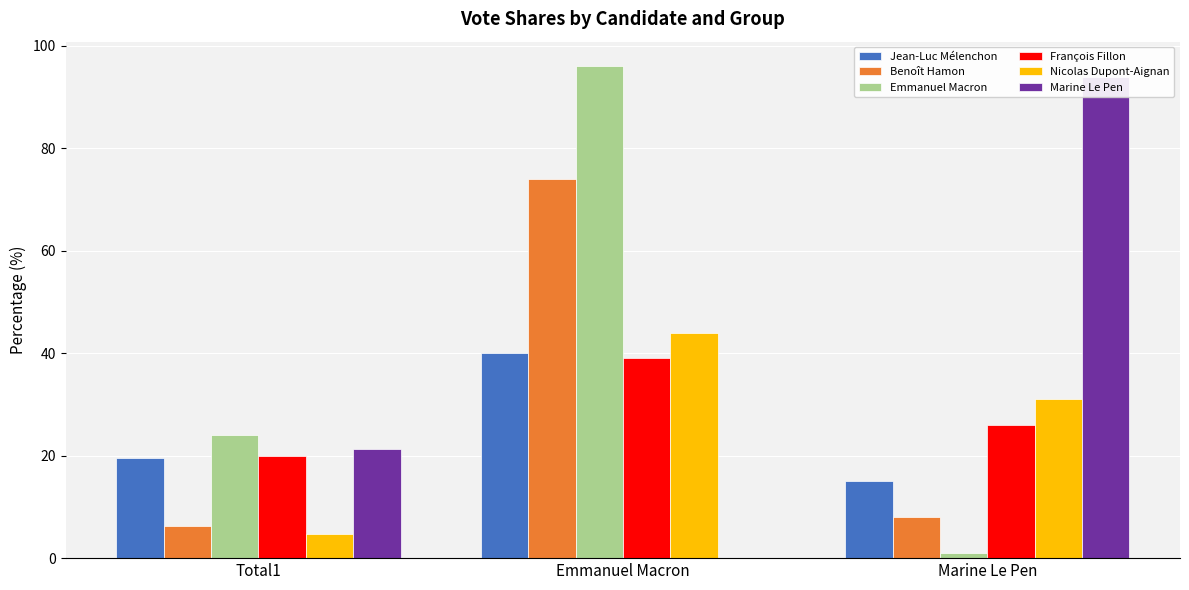

Is it true that Jean-Luc Mélenchon equals 11.0 at Emmanuel Macron?

False